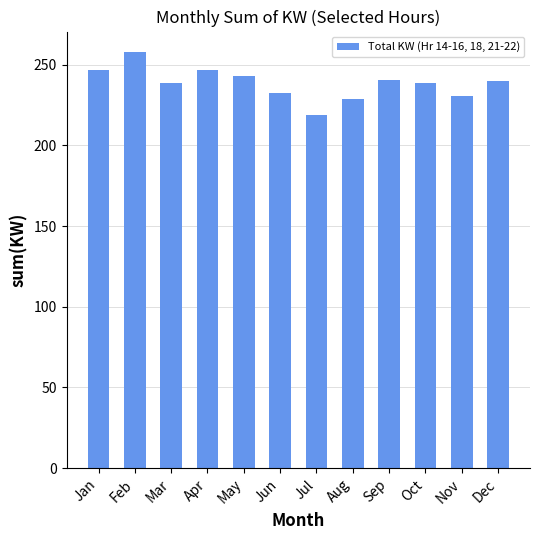

What is the change in value from Jun to Dec?

+7.4